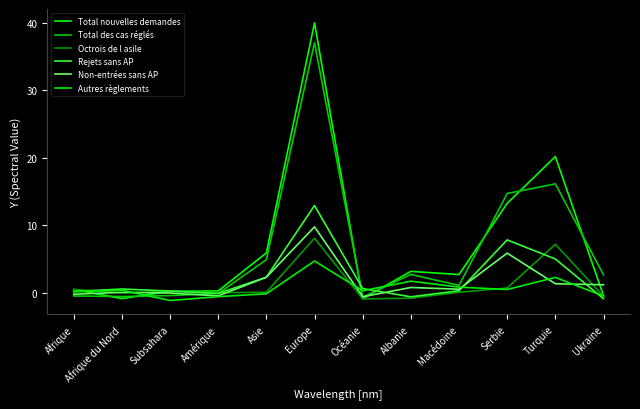

Reading left to right, extract all data points from this chart.

Total nouvelles demandes: Afrique=0.5	Afrique du Nord=-0.8	Subsahara=0.3	Amérique=0.3	Asie=5.9	Europe=40.0	Océanie=-0.8	Albanie=3.2	Macédoine=2.7	Serbie=13.3	Turquie=20.2	Ukraine=-0.4
Total des cas réglés: Afrique=-0.4	Afrique du Nord=-0.5	Subsahara=-0.4	Amérique=-0.1	Asie=4.9	Europe=37.0	Océanie=-0.6	Albanie=2.8	Macédoine=1.1	Serbie=14.7	Turquie=16.1	Ukraine=2.7
Octrois de l asile: Afrique=0.5	Afrique du Nord=0.0	Subsahara=0.2	Amérique=0.0	Asie=0.1	Europe=8.1	Océanie=-0.9	Albanie=-0.8	Macédoine=0.1	Serbie=0.7	Turquie=7.2	Ukraine=-0.5
Rejets sans AP: Afrique=0.2	Afrique du Nord=0.6	Subsahara=0.3	Amérique=-0.1	Asie=2.3	Europe=12.9	Océanie=0.7	Albanie=-0.6	Macédoine=0.3	Serbie=7.9	Turquie=5.0	Ukraine=-0.8
Non-entrées sans AP: Afrique=-0.2	Afrique du Nord=0.1	Subsahara=0.0	Amérique=-0.4	Asie=2.3	Europe=9.8	Océanie=-0.5	Albanie=0.8	Macédoine=0.6	Serbie=5.9	Turquie=1.4	Ukraine=1.2
Autres règlements: Afrique=0.2	Afrique du Nord=0.4	Subsahara=-1.1	Amérique=-0.5	Asie=-0.1	Europe=4.7	Océanie=0.3	Albanie=1.8	Macédoine=0.9	Serbie=0.5	Turquie=2.3	Ukraine=-0.4